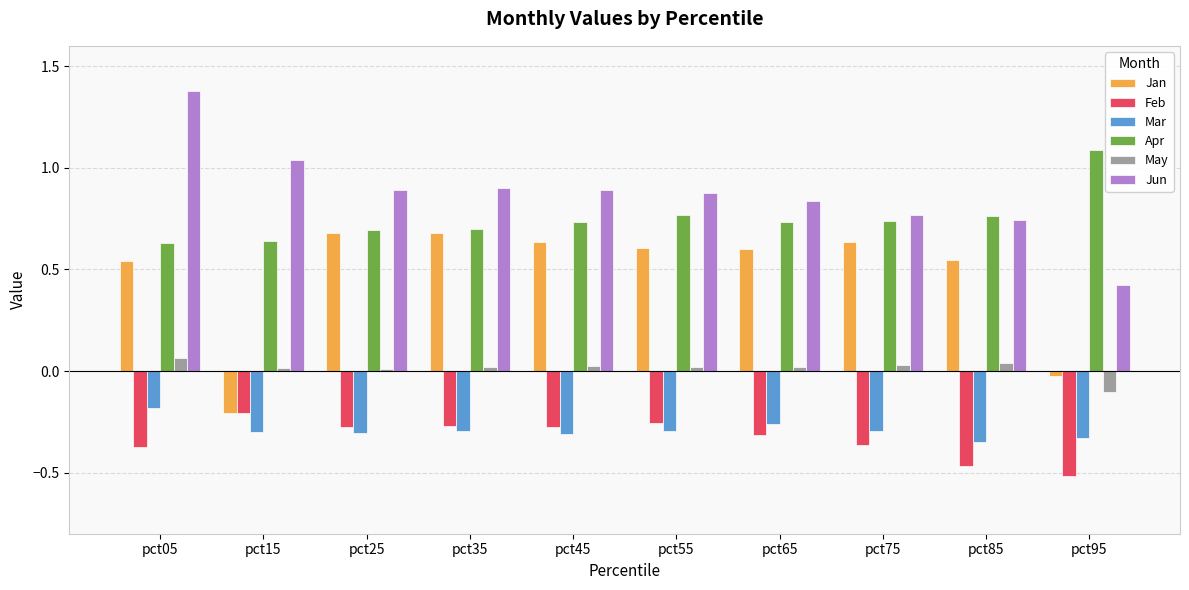

Where is Mar nearest to the value 0?

pct05